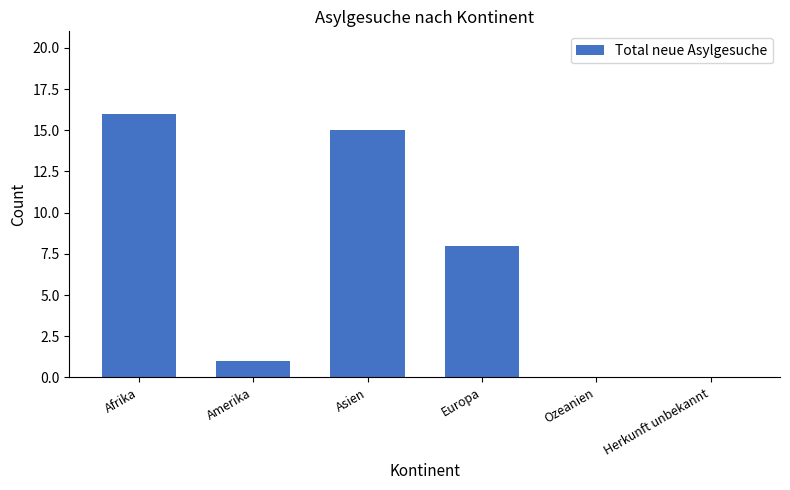

Reading right to left, list all the values displayed in this chart.

0	0	8	15	1	16